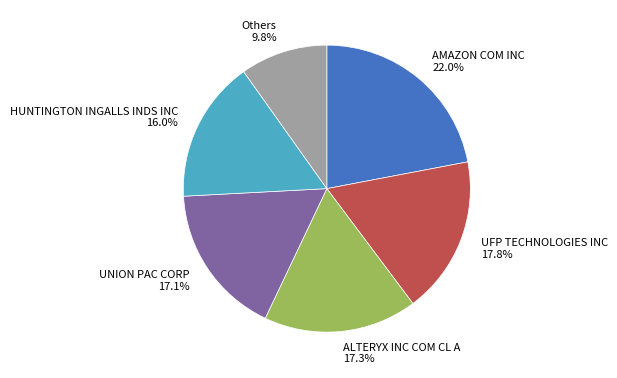

Between UNION PAC CORP and HUNTINGTON INGALLS INDS INC, which is larger?

UNION PAC CORP